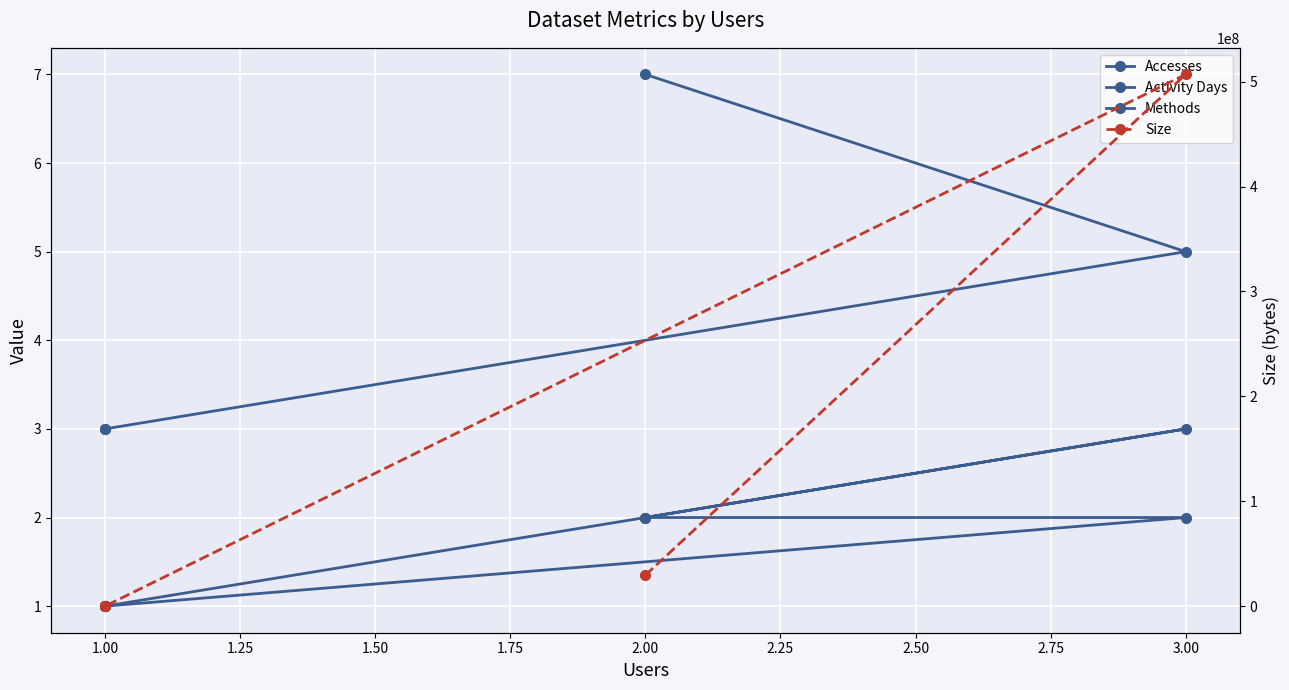

At how many categories does at least one series exceed 287741747?

1